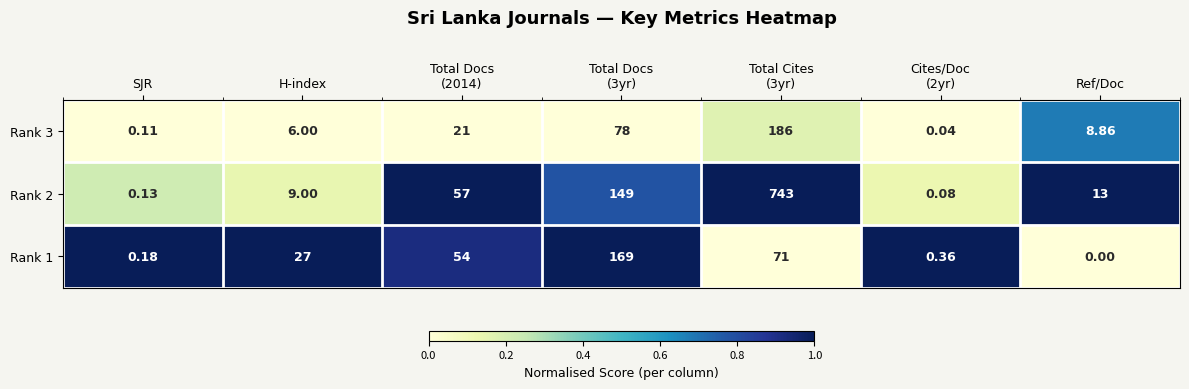

At which label does Rank 1 reach its minimum?

Ref/Doc